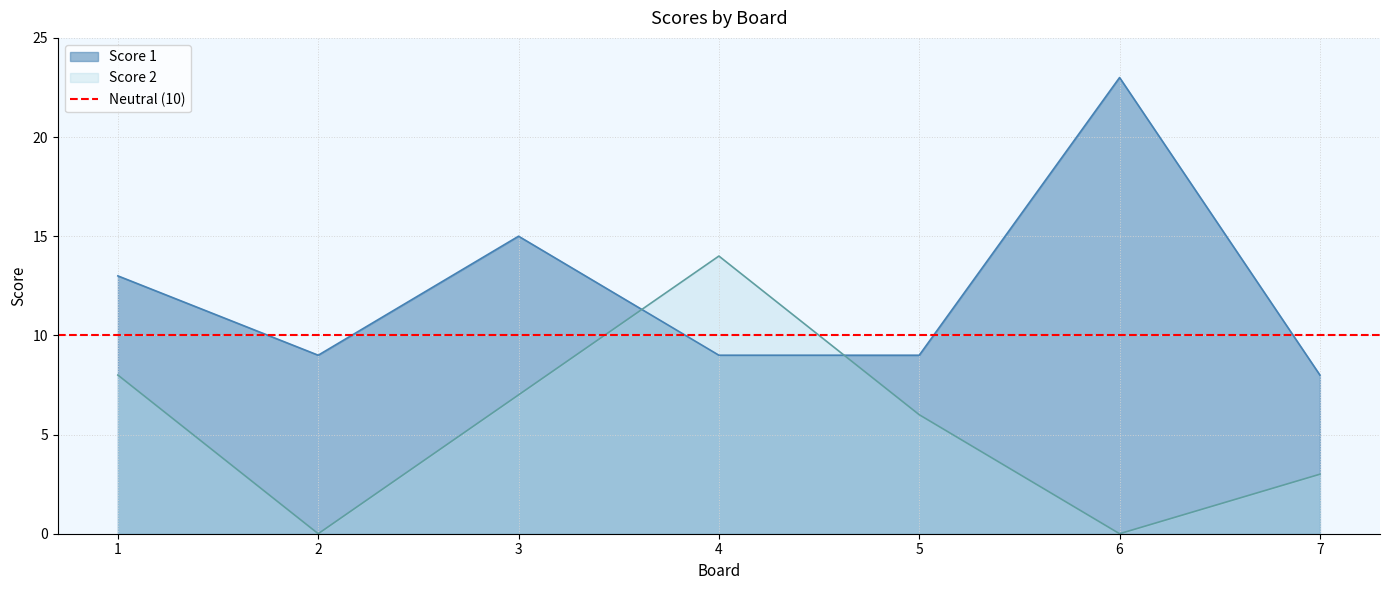

In Score 2, how many points are lower than both neighbors (excluding endpoints)?

2